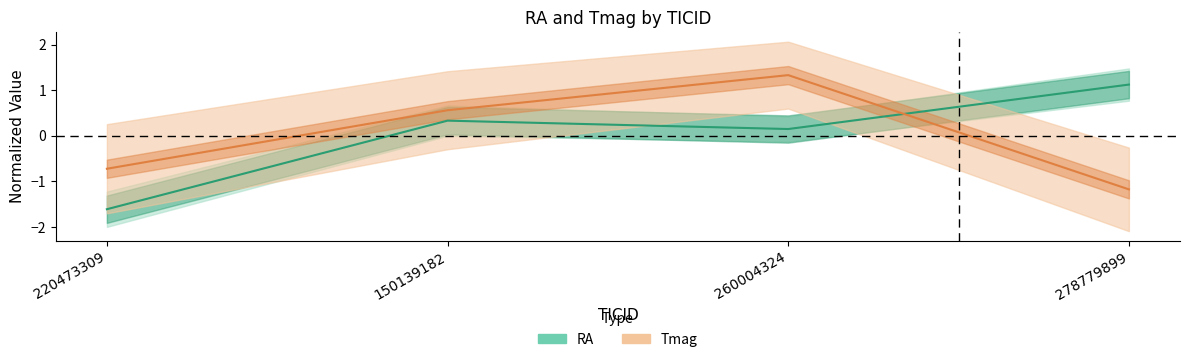

What is the sum of the Tmag values at 150139182 and 278779899?

-0.6